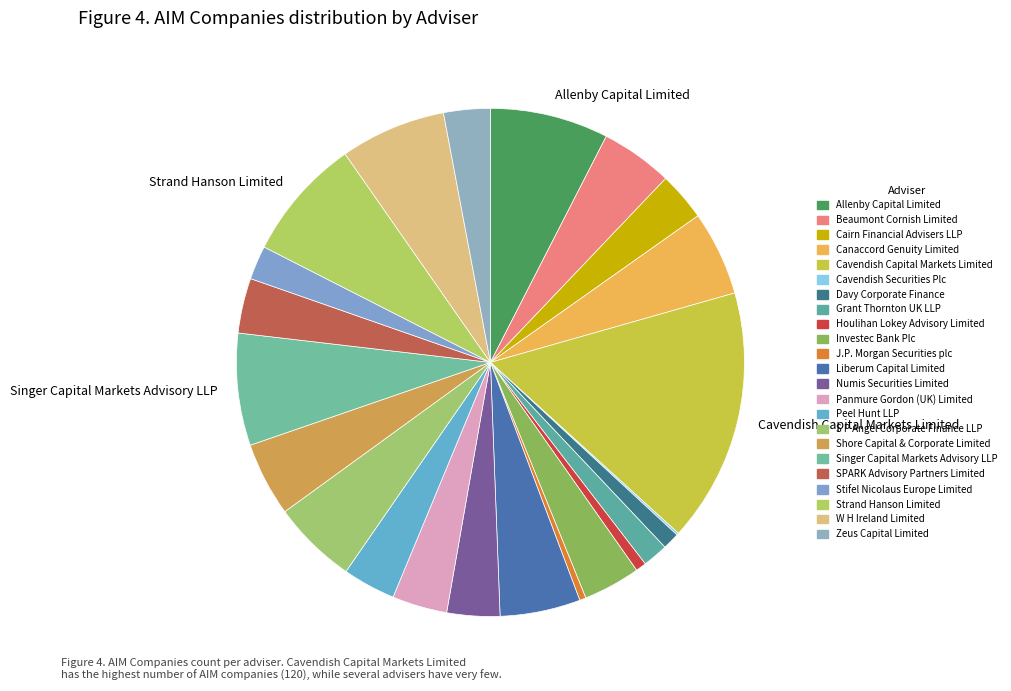

Between Numis Securities Limited and Singer Capital Markets Advisory LLP, which is larger?

Singer Capital Markets Advisory LLP